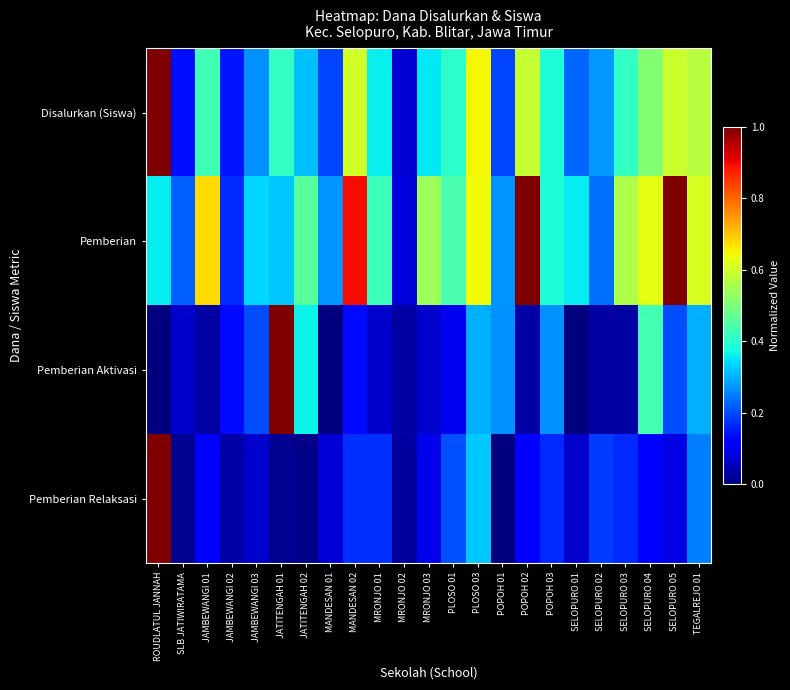

Reading left to right, extract all data points from this chart.

Disalurkan (Siswa): ROUDLATUL JANNAH=1.0	SLB JATIWIRATAMA=0.1	JAMBEWANGI 01=0.4	JAMBEWANGI 02=0.1	JAMBEWANGI 03=0.3	JATITENGAH 01=0.4	JATITENGAH 02=0.3	MANDESAN 01=0.2	MANDESAN 02=0.6	MRONJO 01=0.4	MRONJO 02=0.1	MRONJO 03=0.4	PLOSO 01=0.4	PLOSO 03=0.6	POPOH 01=0.2	POPOH 02=0.6	POPOH 03=0.4	SELOPURO 01=0.2	SELOPURO 02=0.3	SELOPURO 03=0.4	SELOPURO 04=0.5	SELOPURO 05=0.6	TEGALREJO 01=0.6
Pemberian: ROUDLATUL JANNAH=0.4	SLB JATIWIRATAMA=0.2	JAMBEWANGI 01=0.7	JAMBEWANGI 02=0.2	JAMBEWANGI 03=0.3	JATITENGAH 01=0.3	JATITENGAH 02=0.5	MANDESAN 01=0.3	MANDESAN 02=0.9	MRONJO 01=0.4	MRONJO 02=0.1	MRONJO 03=0.5	PLOSO 01=0.4	PLOSO 03=0.6	POPOH 01=0.3	POPOH 02=1.0	POPOH 03=0.4	SELOPURO 01=0.4	SELOPURO 02=0.2	SELOPURO 03=0.6	SELOPURO 04=0.6	SELOPURO 05=1.0	TEGALREJO 01=0.6
Pemberian Aktivasi: ROUDLATUL JANNAH=0.0	SLB JATIWIRATAMA=0.1	JAMBEWANGI 01=0.0	JAMBEWANGI 02=0.1	JAMBEWANGI 03=0.2	JATITENGAH 01=1.0	JATITENGAH 02=0.4	MANDESAN 01=0.0	MANDESAN 02=0.1	MRONJO 01=0.1	MRONJO 02=0.0	MRONJO 03=0.1	PLOSO 01=0.1	PLOSO 03=0.3	POPOH 01=0.3	POPOH 02=0.0	POPOH 03=0.3	SELOPURO 01=0.0	SELOPURO 02=0.0	SELOPURO 03=0.0	SELOPURO 04=0.4	SELOPURO 05=0.2	TEGALREJO 01=0.3
Pemberian Relaksasi: ROUDLATUL JANNAH=1.0	SLB JATIWIRATAMA=0.0	JAMBEWANGI 01=0.1	JAMBEWANGI 02=0.0	JAMBEWANGI 03=0.1	JATITENGAH 01=0.0	JATITENGAH 02=0.0	MANDESAN 01=0.1	MANDESAN 02=0.2	MRONJO 01=0.2	MRONJO 02=0.0	MRONJO 03=0.1	PLOSO 01=0.2	PLOSO 03=0.3	POPOH 01=0.0	POPOH 02=0.1	POPOH 03=0.2	SELOPURO 01=0.1	SELOPURO 02=0.2	SELOPURO 03=0.2	SELOPURO 04=0.1	SELOPURO 05=0.1	TEGALREJO 01=0.3